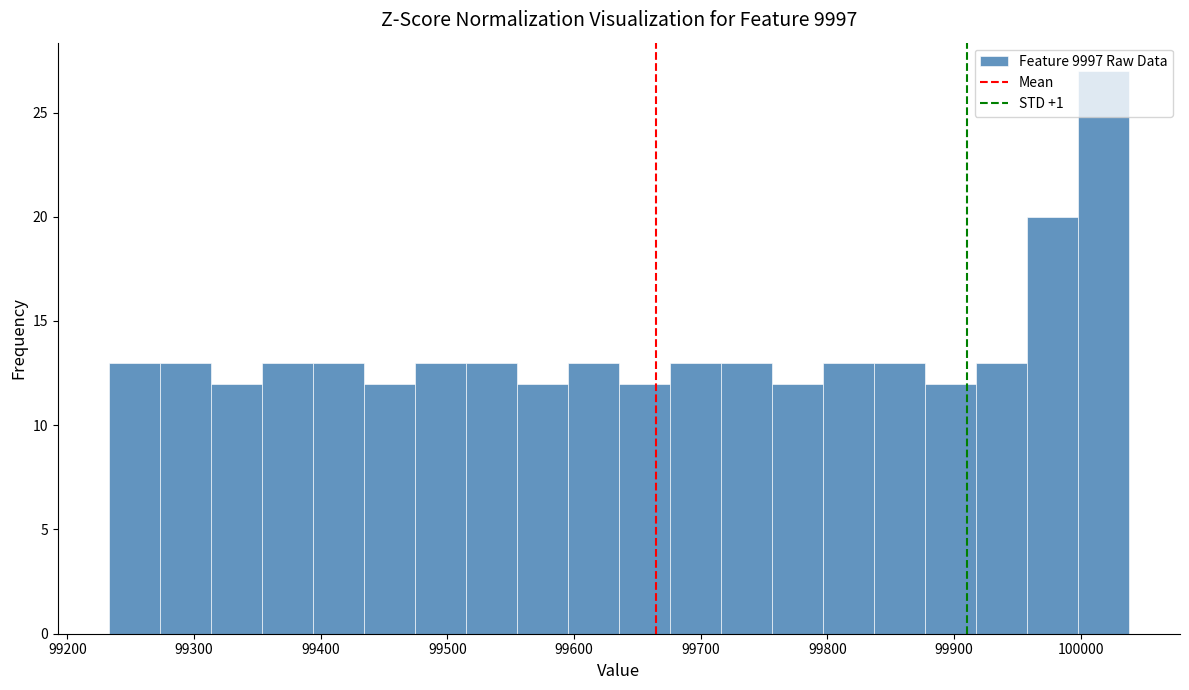

Reading left to right, transcribe this chart: for each bar, give the range it covers on the x-axis and its height. Neither the bar edges nor the heights are printed on the chart, so give them approximately, as read against the axes.

99230 to 99270: 13
99270 to 99310: 13
99310 to 99350: 12
99350 to 99390: 13
99390 to 99430: 13
99430 to 99470: 12
99470 to 99510: 13
99510 to 99550: 13
99550 to 99600: 12
99600 to 99640: 13
99640 to 99680: 12
99680 to 99720: 13
99720 to 99760: 13
99760 to 99800: 12
99800 to 99840: 13
99840 to 99880: 13
99880 to 99920: 12
99920 to 99960: 13
99960 to 100000: 20
100000 to 100040: 27